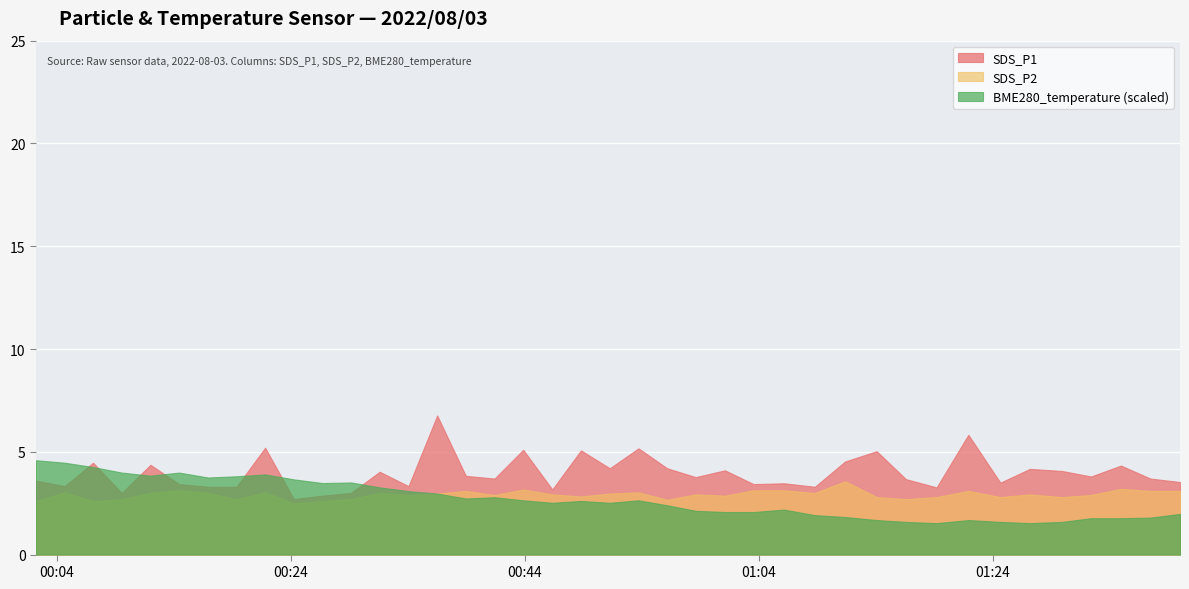

Where is the first local minimum for SDS_P1?

2022/08/03 00:04:40